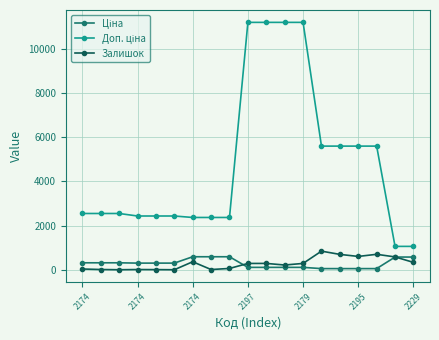

What is the maximum value shown in the chart?

11182.0